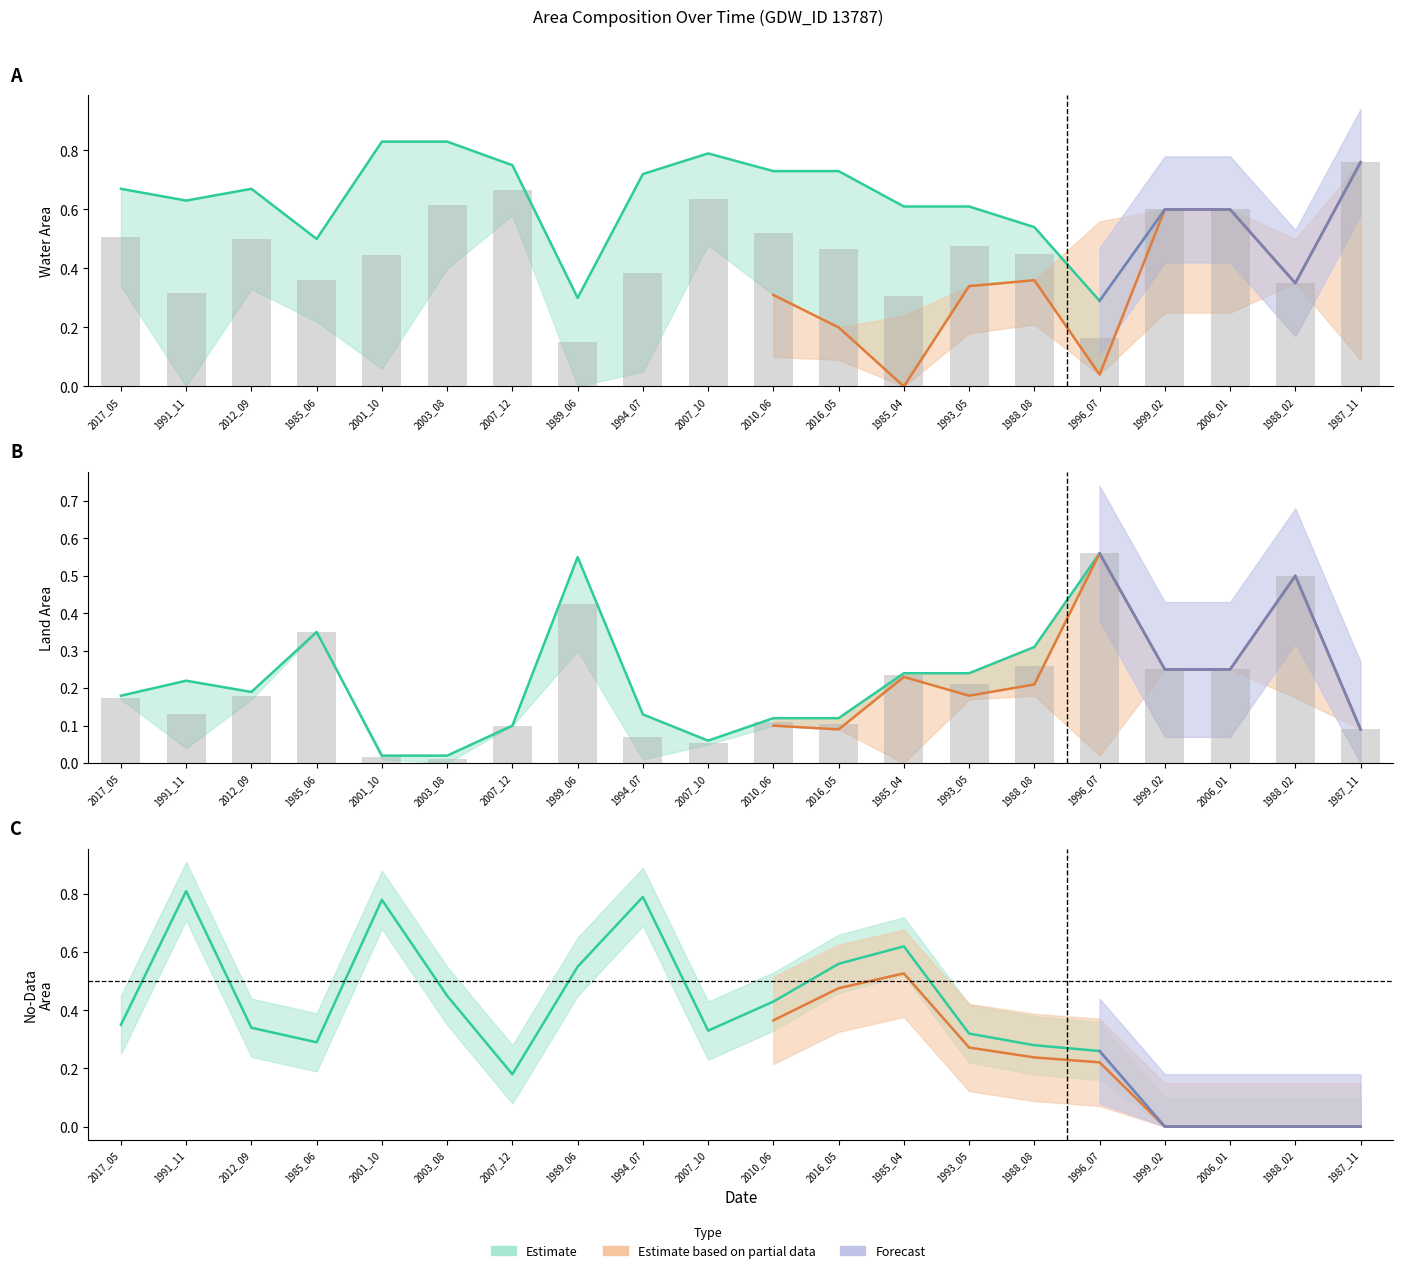

How many groups of bars are there?

20